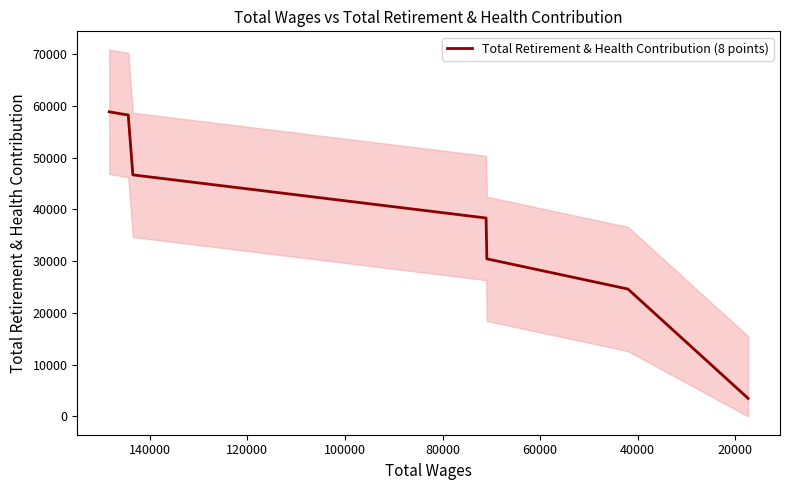

How many data points are less than 46648?

4